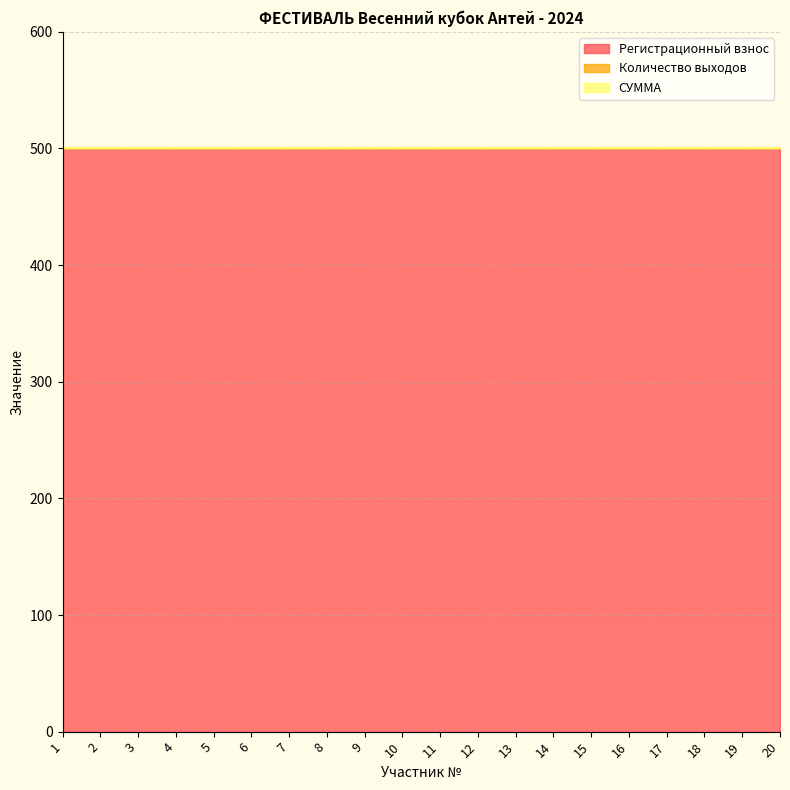

At which category is the sum across all series the highest?

1